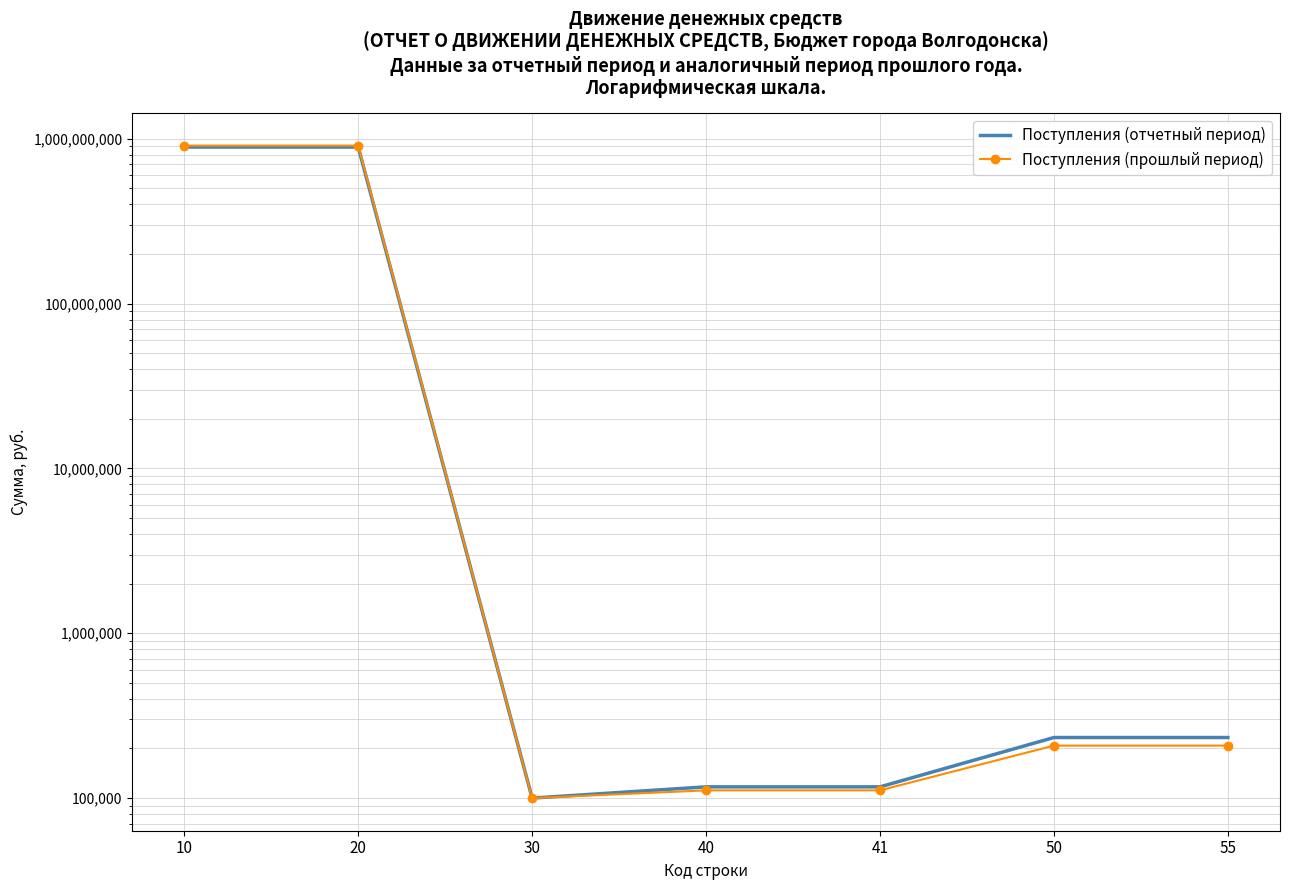

At which category does Поступления (отчетный период) reach its first local valley?

30